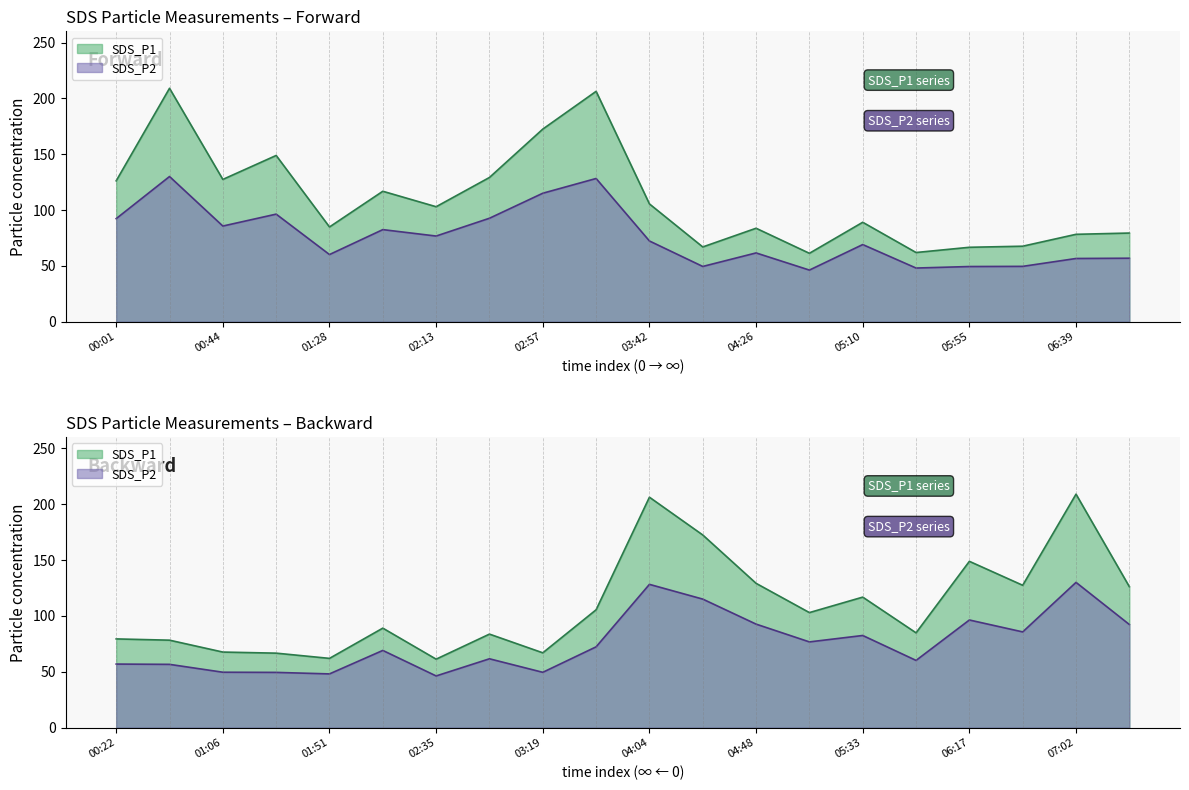

At which label is SDS_P1 closest to 135?

02:35